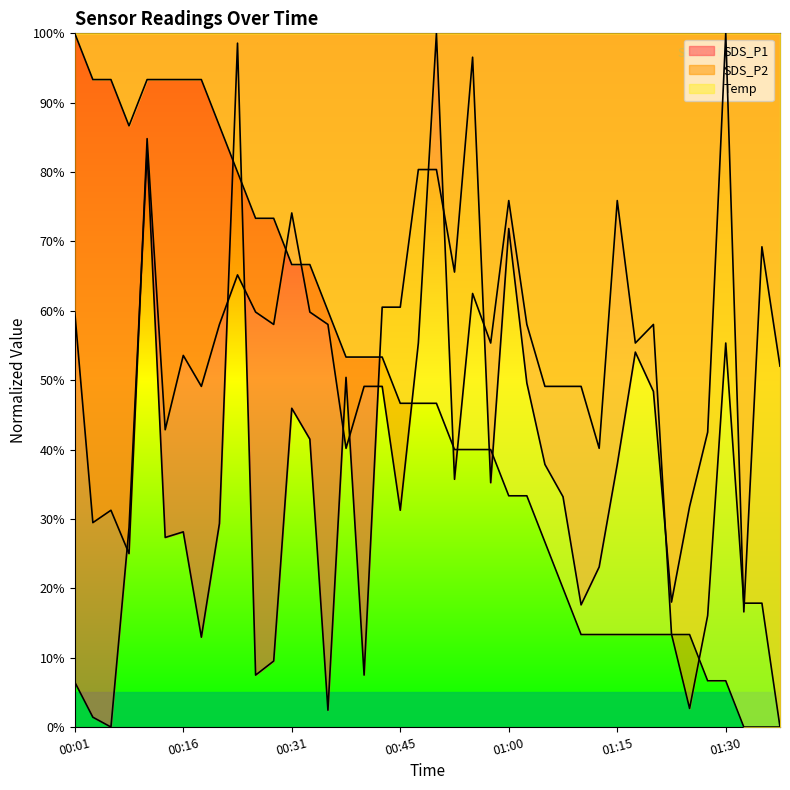

The value of Temp at 00:31 is 66.7. True or false?

True